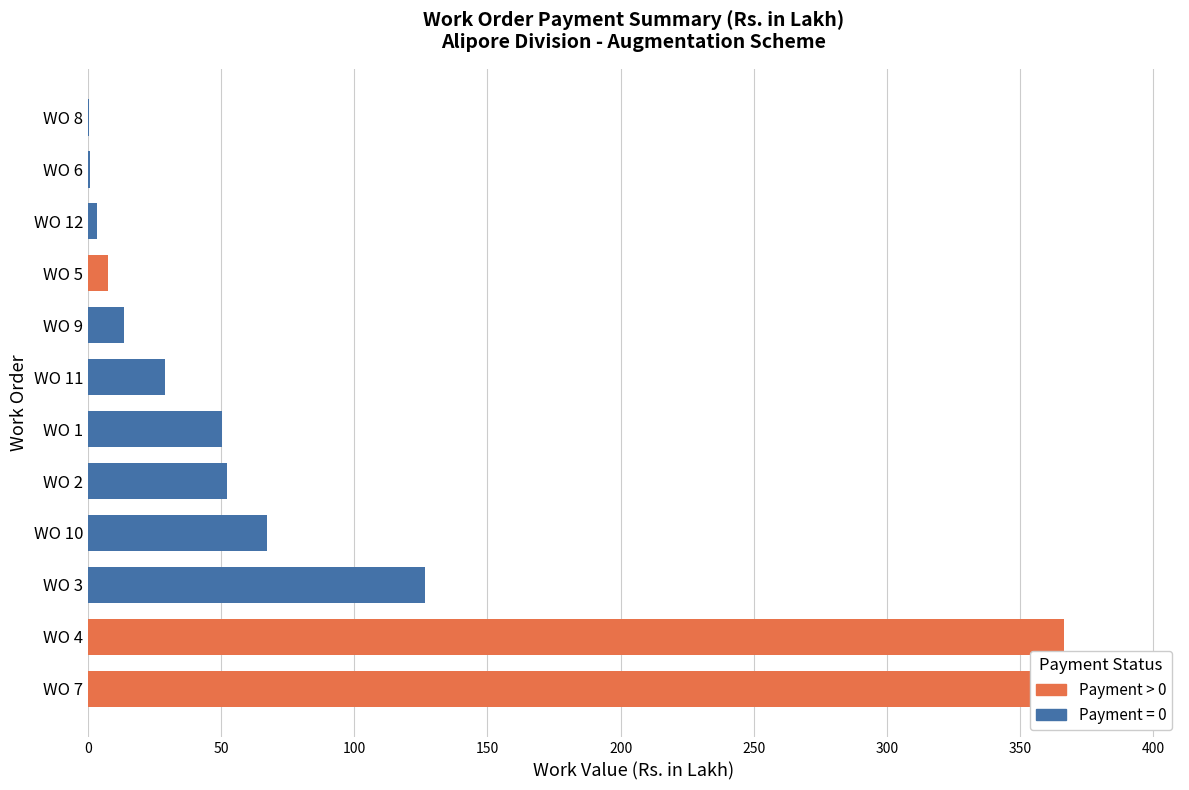

What is the sum of the values at WO 1 and WO 8?

50.8